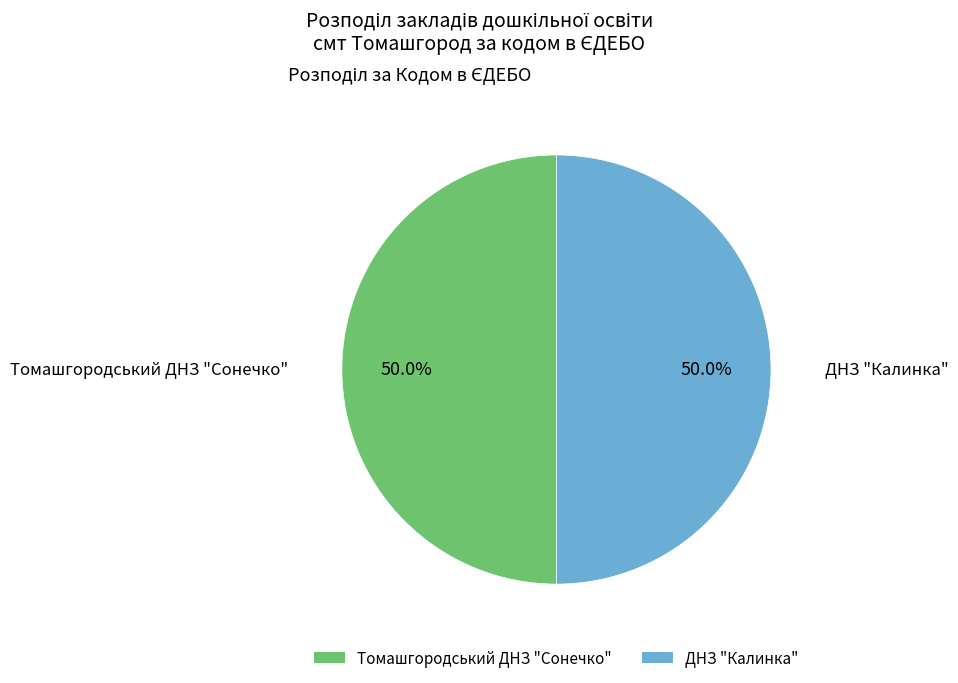

Is it true that Томашгородський ДНЗ "Сонечко" is 60% of the pie?

False